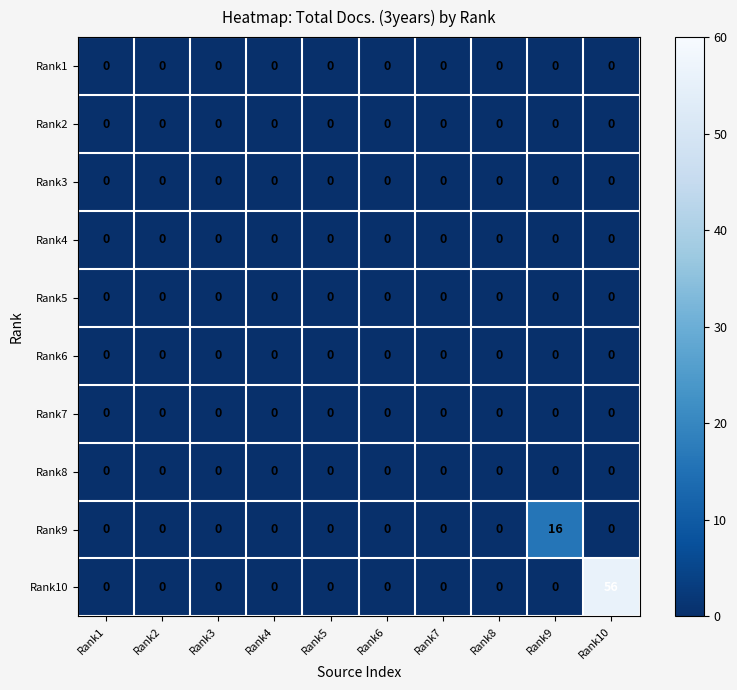

How many categories are shown in the chart?

10